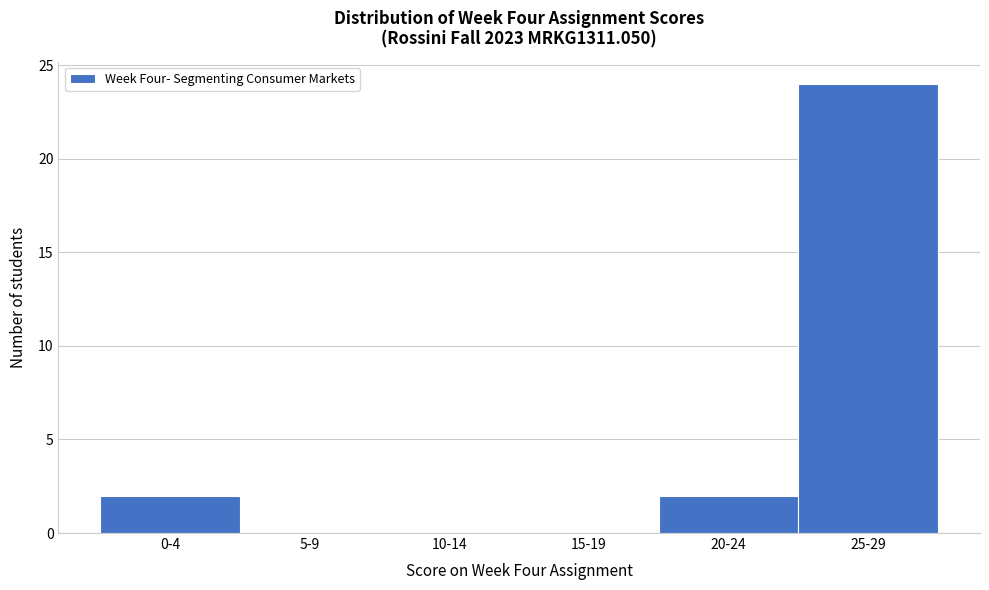

Reading left to right, transcribe all the data shown in this chart.

0-4=2	5-9=0	10-14=0	15-19=0	20-24=2	25-29=24